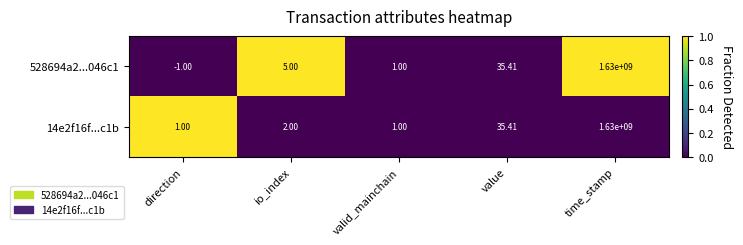

What is the spread (max minus min) of values at time_stamp?

0.0